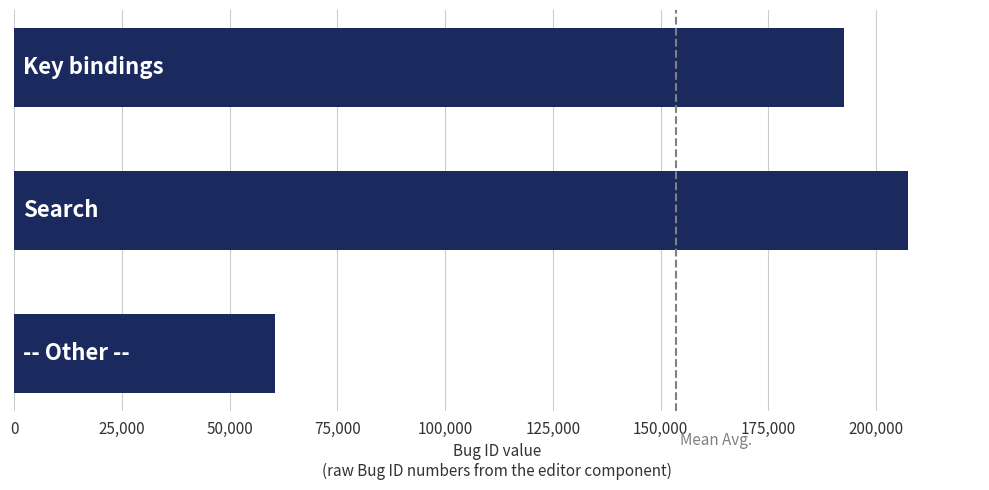

What is the greatest value displayed?

207532